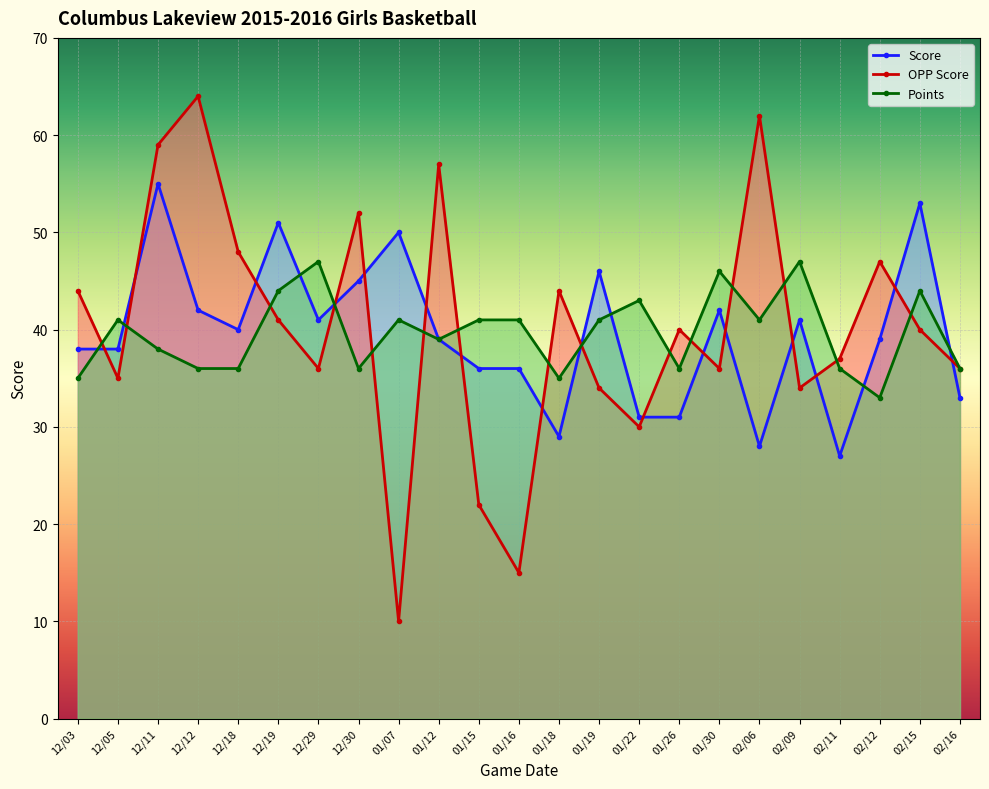

What is the difference between the OPP Score values at 02/16 and 01/15?

14